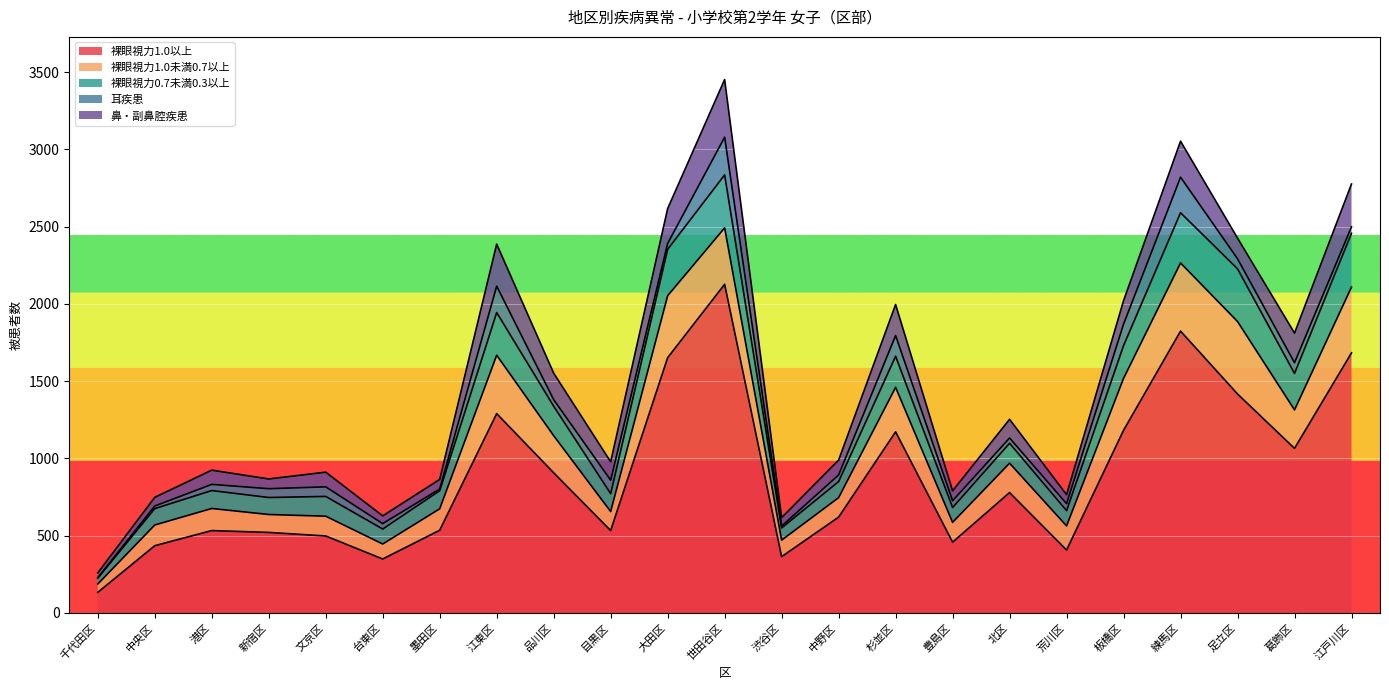

Which series has the largest range (max minus min)?

裸眼視力1.0以上